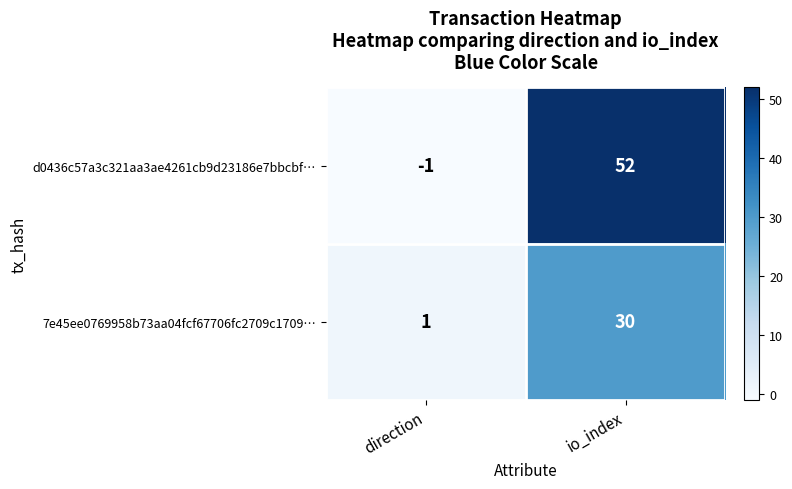

What is the highest value of the d0436c57a3c321aa3ae4261cb9d23186e7bbcbf… series?

52